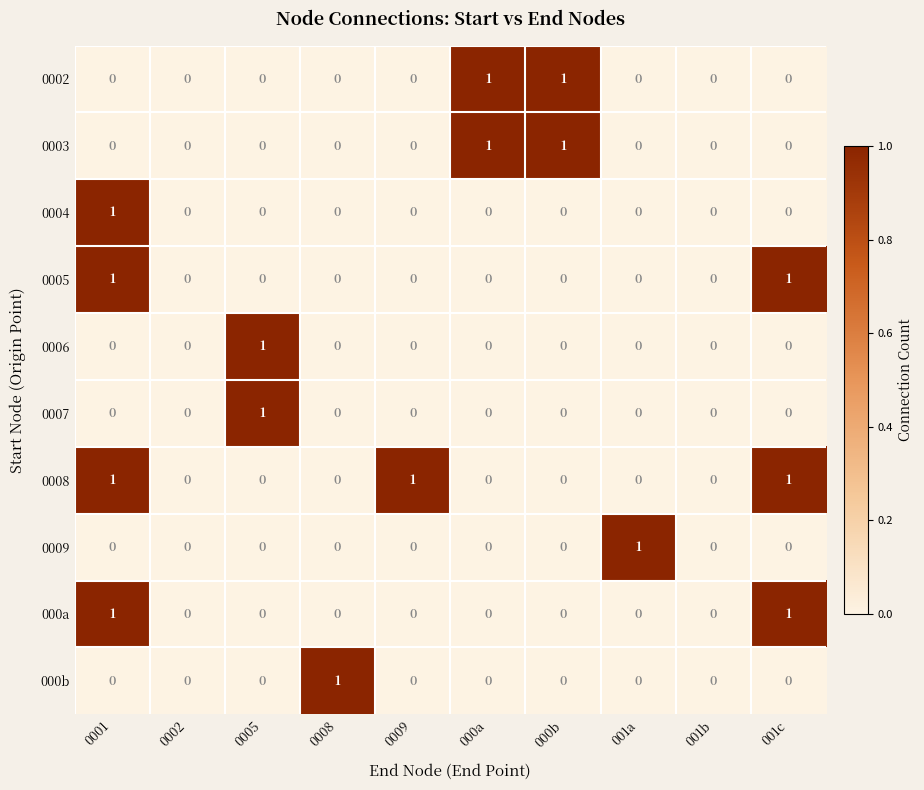

What is the total value across all series at 001c?

3